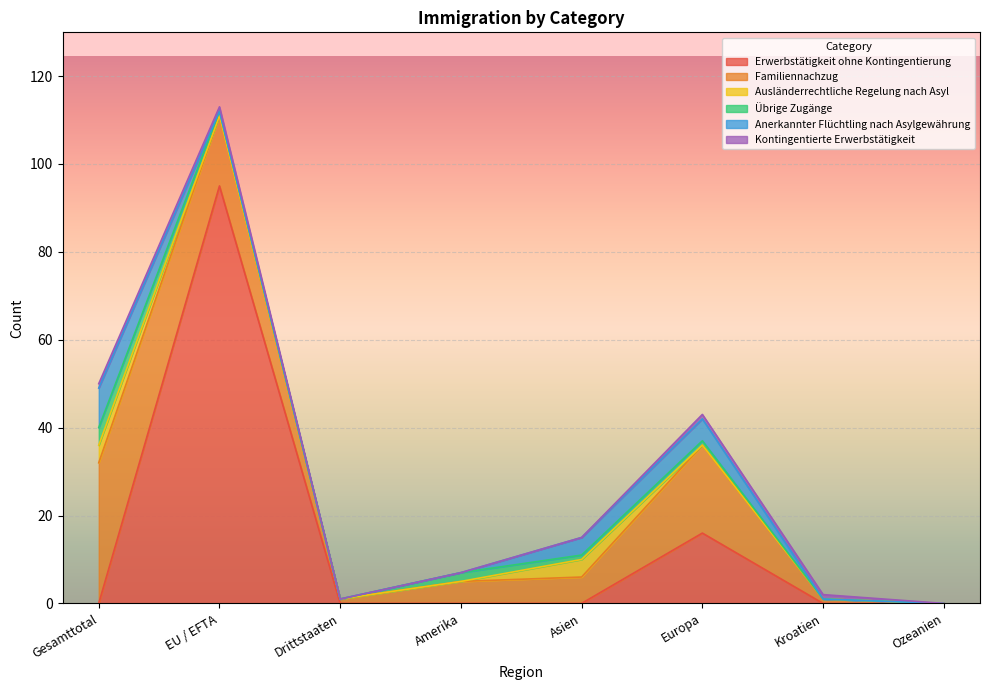

How many times do Anerkannter Flüchtling nach Asylgewährung and Übrige Zugänge cross each other?

2